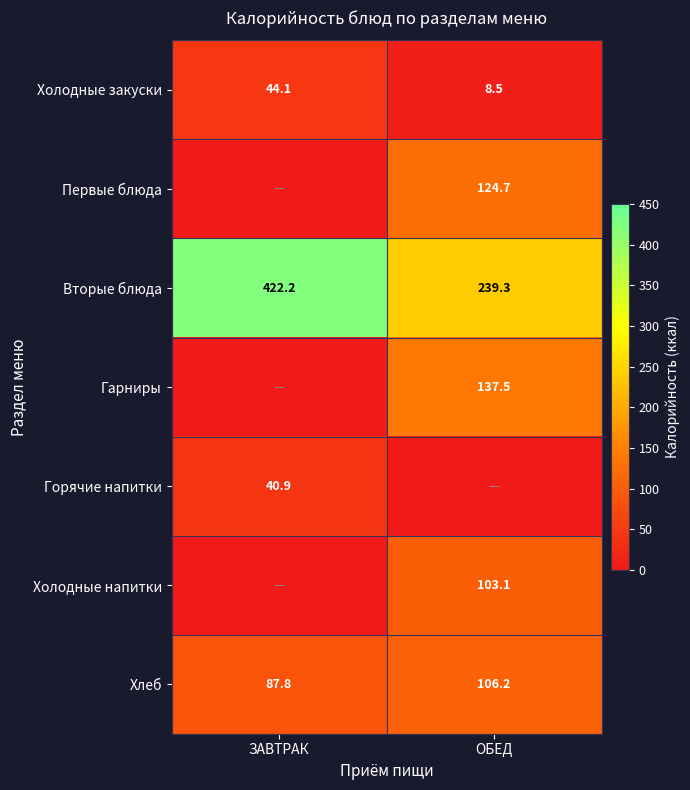

Is it true that Хлеб equals 87.8 at ЗАВТРАК?

True